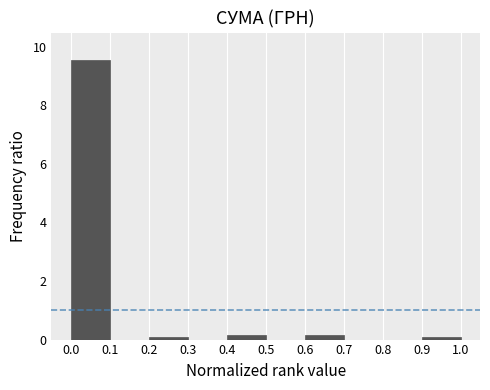

How tall is the bar that spans 0.0 to 0.1 on the x-axis? The values are not printed on the chart, so give them approximately, as read against the axis.

9.6